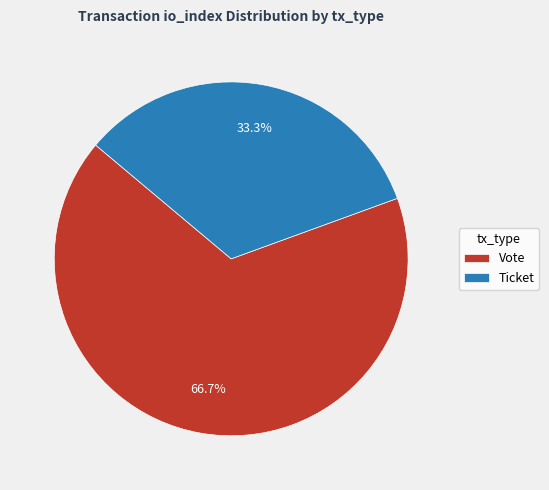

The Ticket slice represents 6% of the pie. True or false?

False